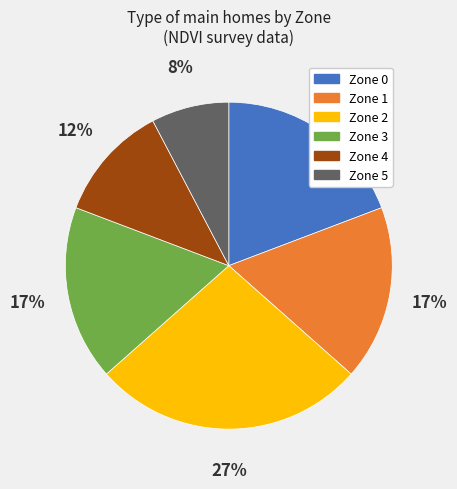

To the nearest percent, what is the average slice percentage?

17%